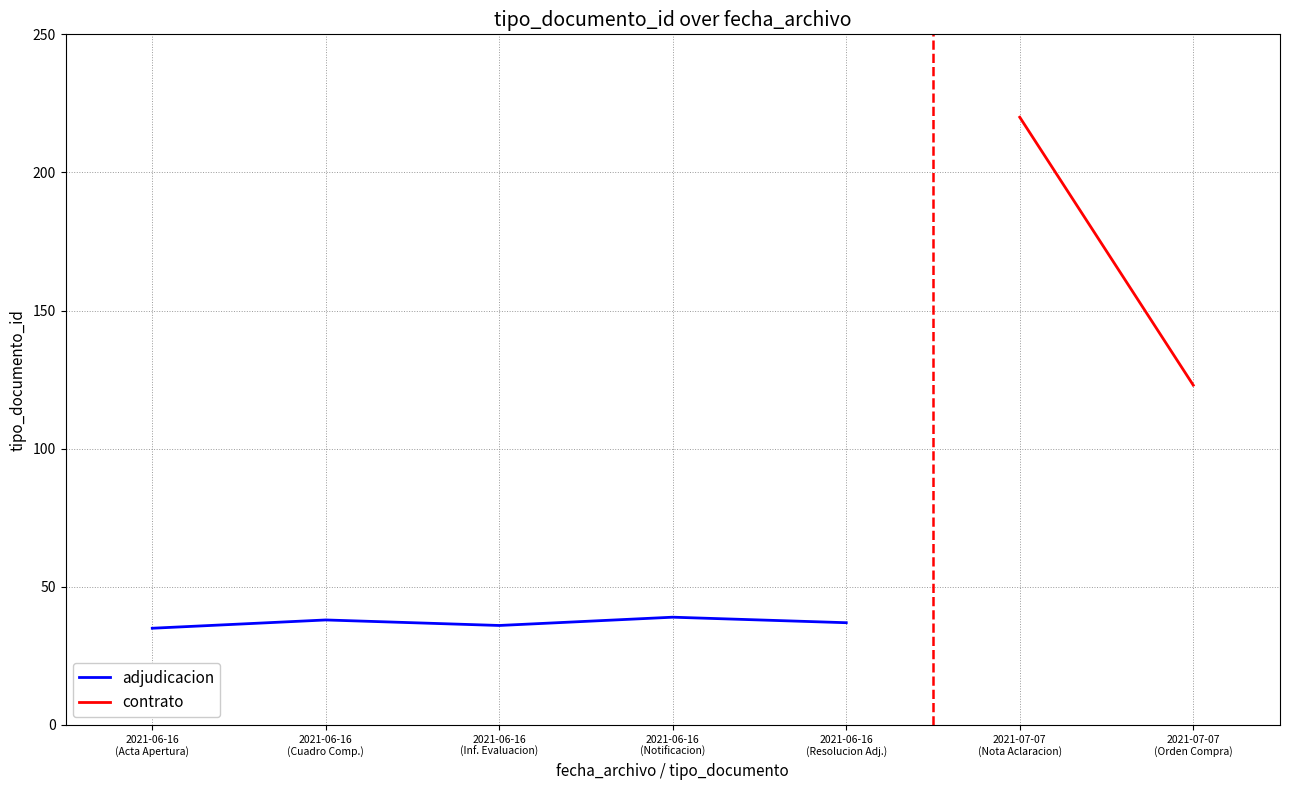

What is the change in value from 2021-06-16
(Notificacion) to 2021-06-16
(Resolucion Adj.)?

-2